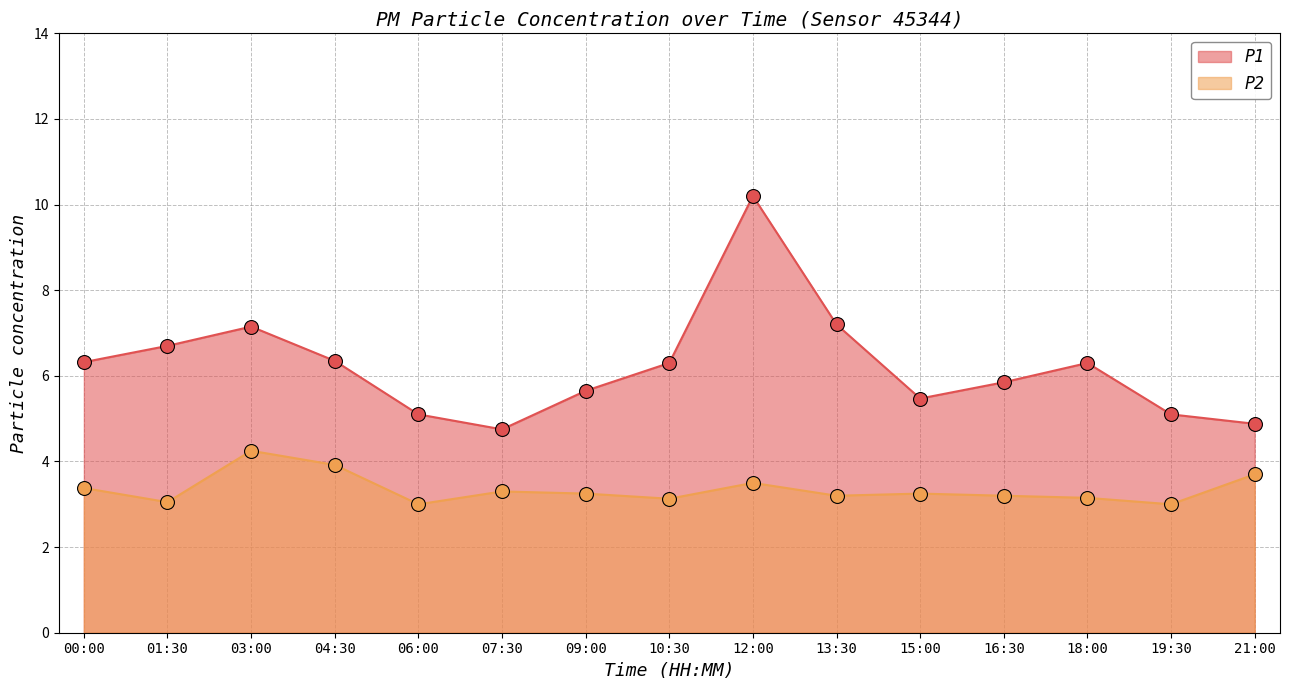

Where is P2 nearest to the value 3?

06:00